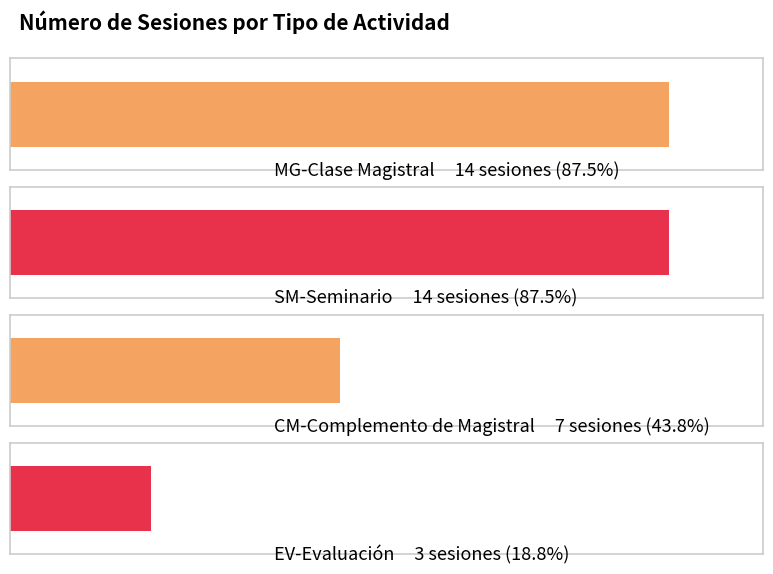

Which has a higher value, MG-Clase Magistral or SM-Seminario?

MG-Clase Magistral